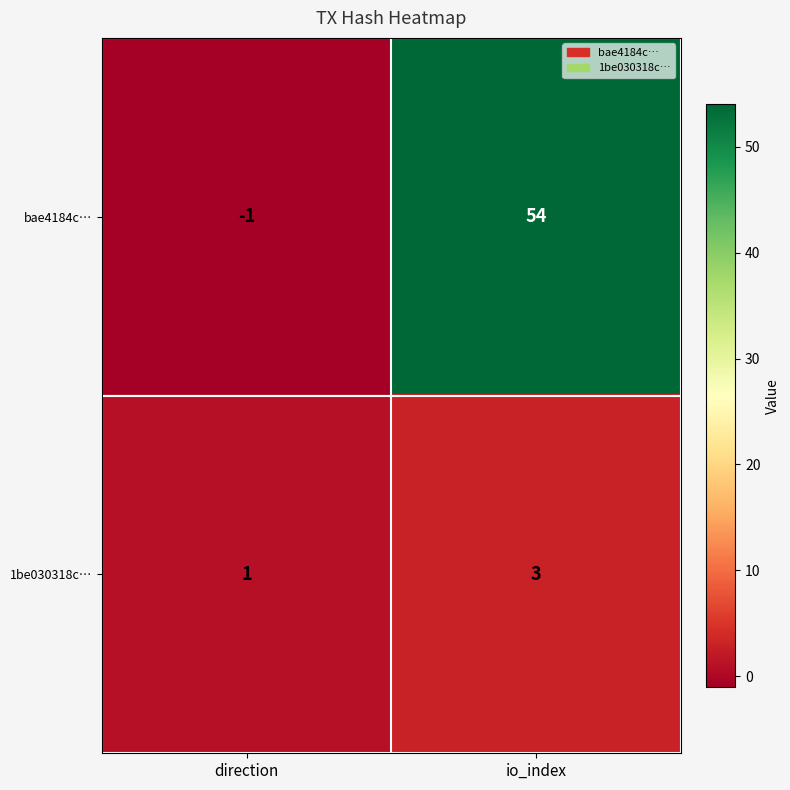

The 1be030318c… series shows 3 at io_index. True or false?

True